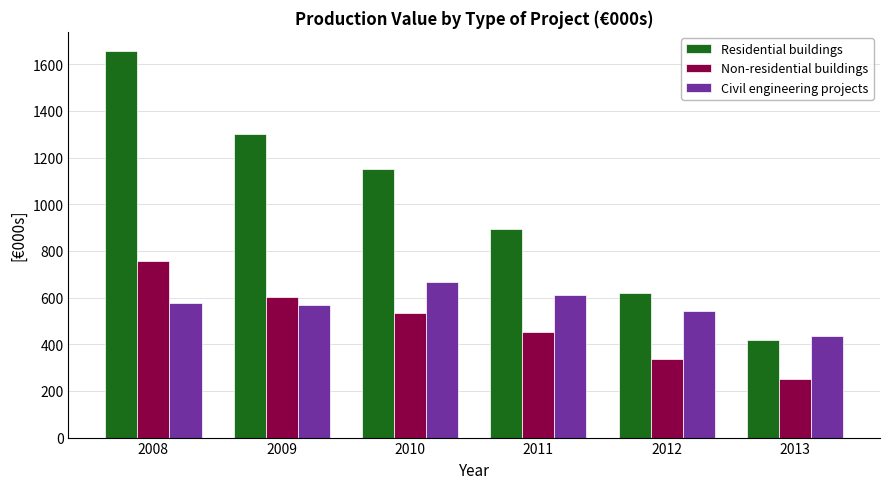

What is the value of the Residential buildings bar at the 6th from the left?

418.5